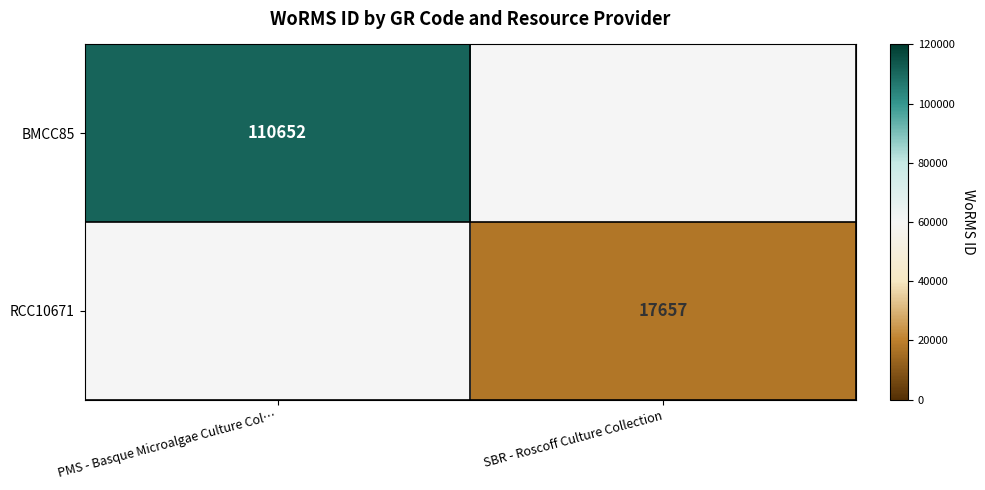

Is the value of RCC10671 at SBR - Roscoff Culture Collection greater than the value of BMCC85 at PMS - Basque Microalgae Culture Col…?

No